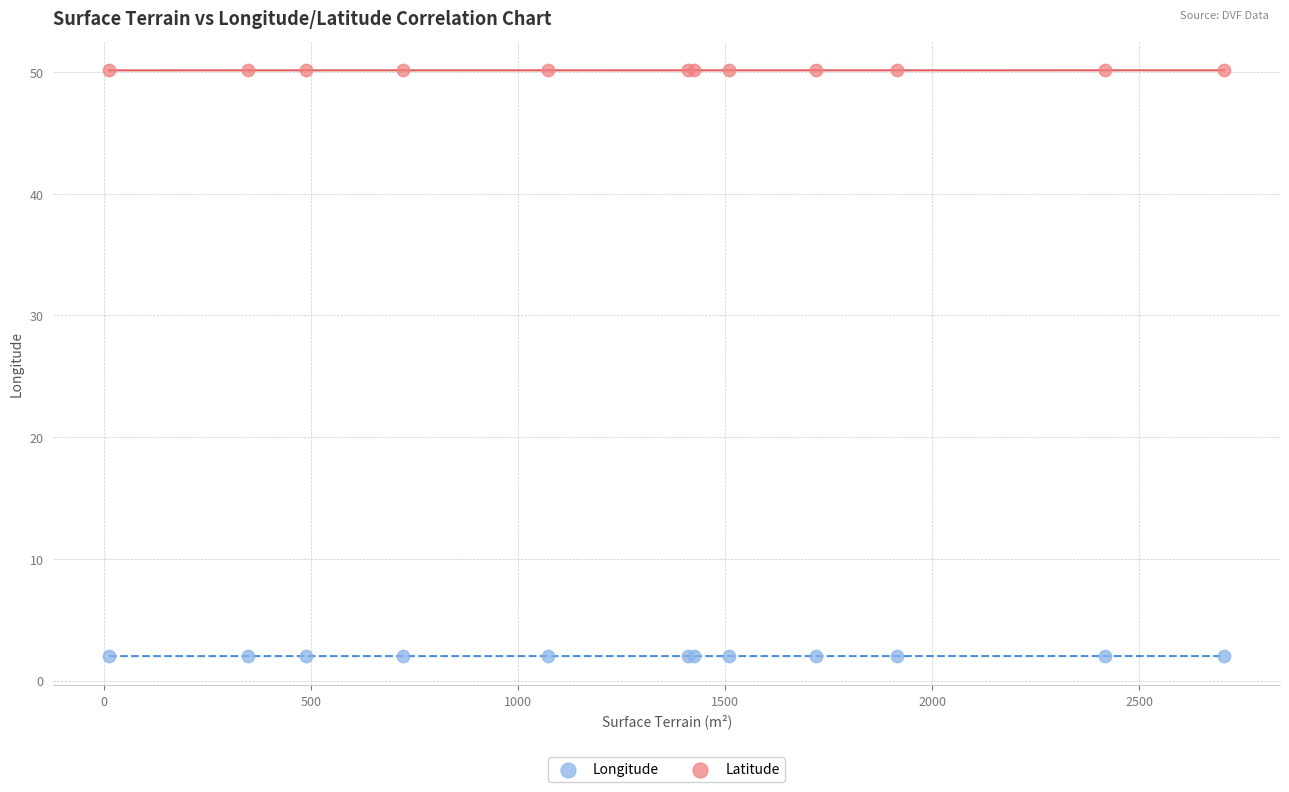

What is the X range (max minus min) for the scatter plot?

2692.0